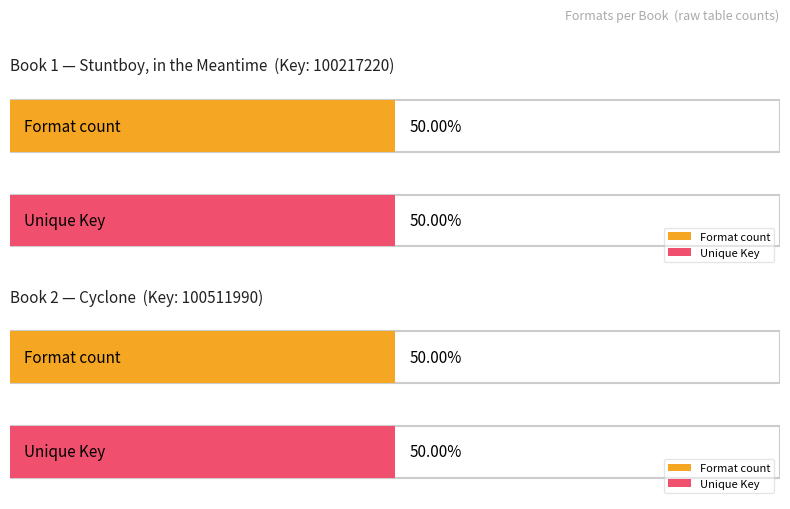

How many bars are there in each group?

2